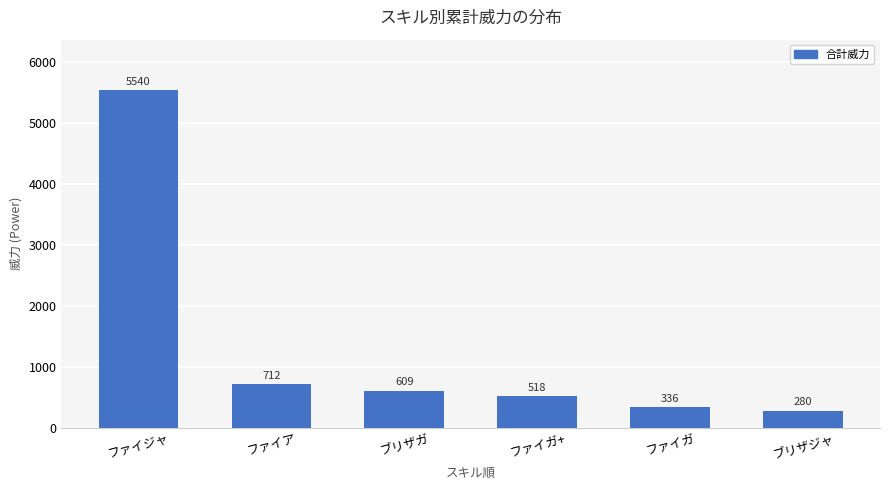

Approximately how many times larger is the value at ブリザジャ compared to ファイジャ?

0.1